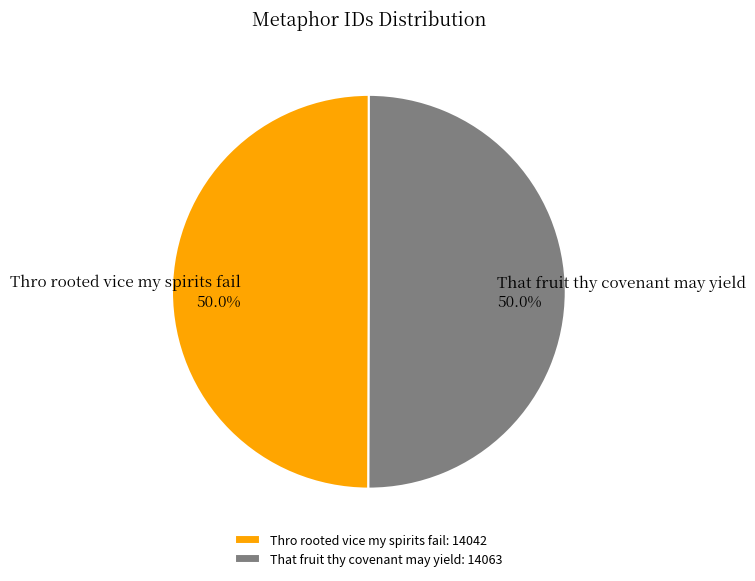

What is the ratio of the value at Thro rooted vice my spirits fail to the value at That fruit thy covenant may yield?

1.0